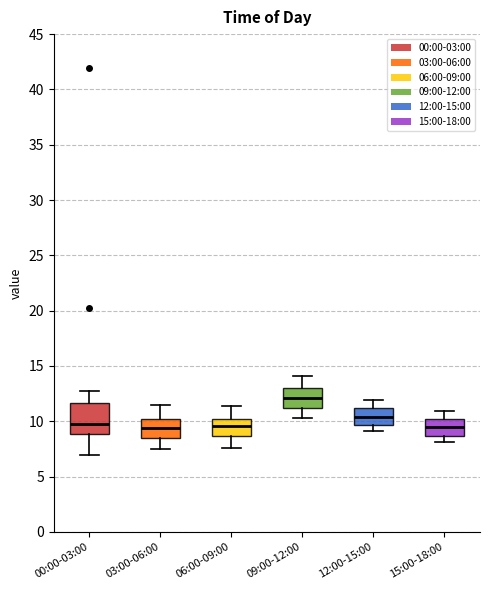

Where does the median line of the box for 00:00-03:00 sit on the y-axis? The values are not printed on the chart, so give them approximately, as read against the axis.

10.0